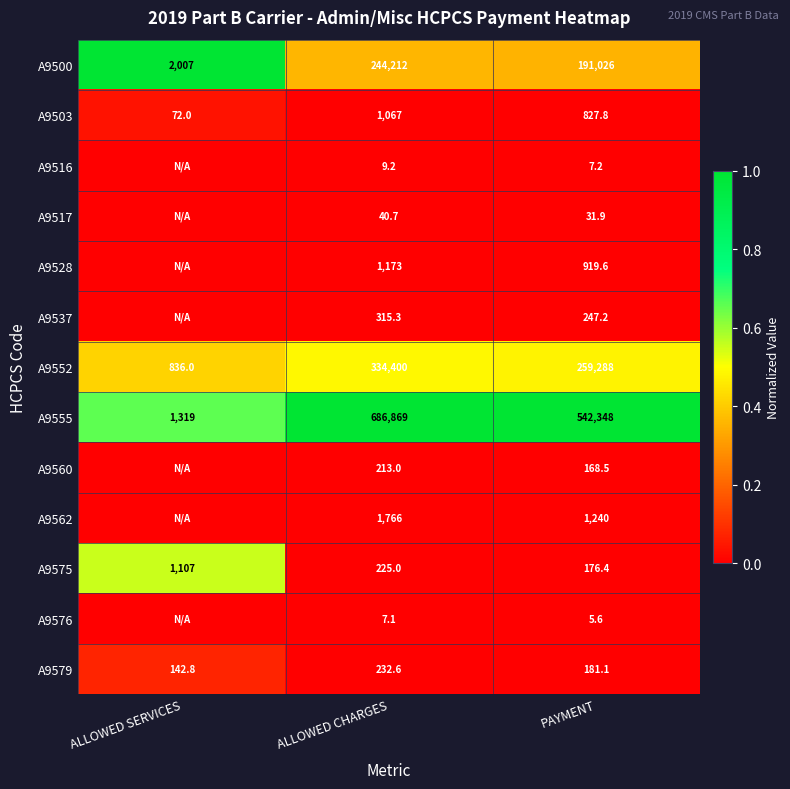

What is the sum of all A9503 values?

1966.8